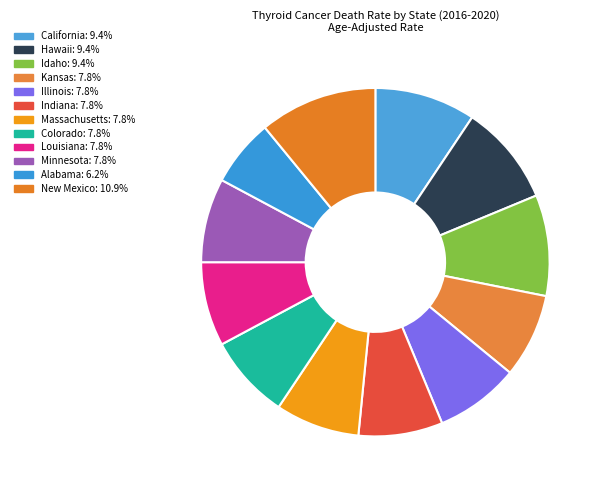

Is there a majority slice in this chart?

No